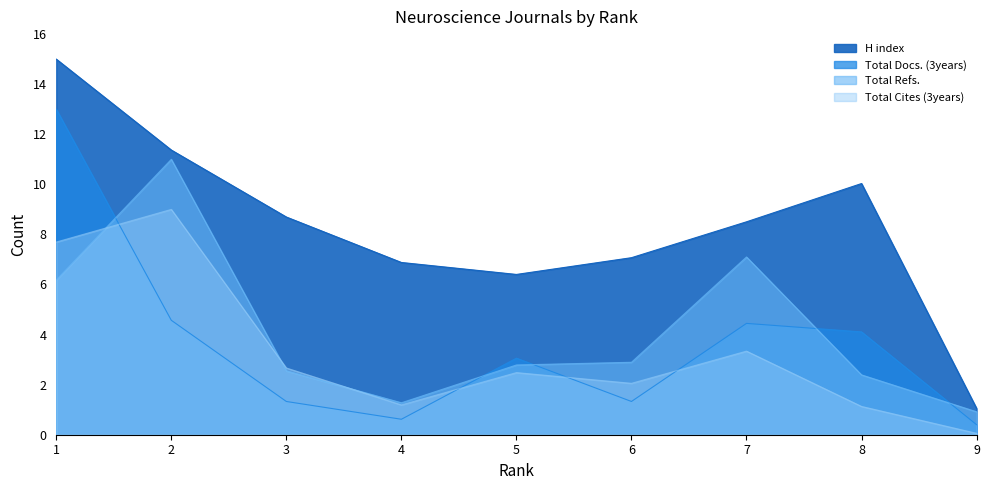

Where is the first local minimum for H index?

5